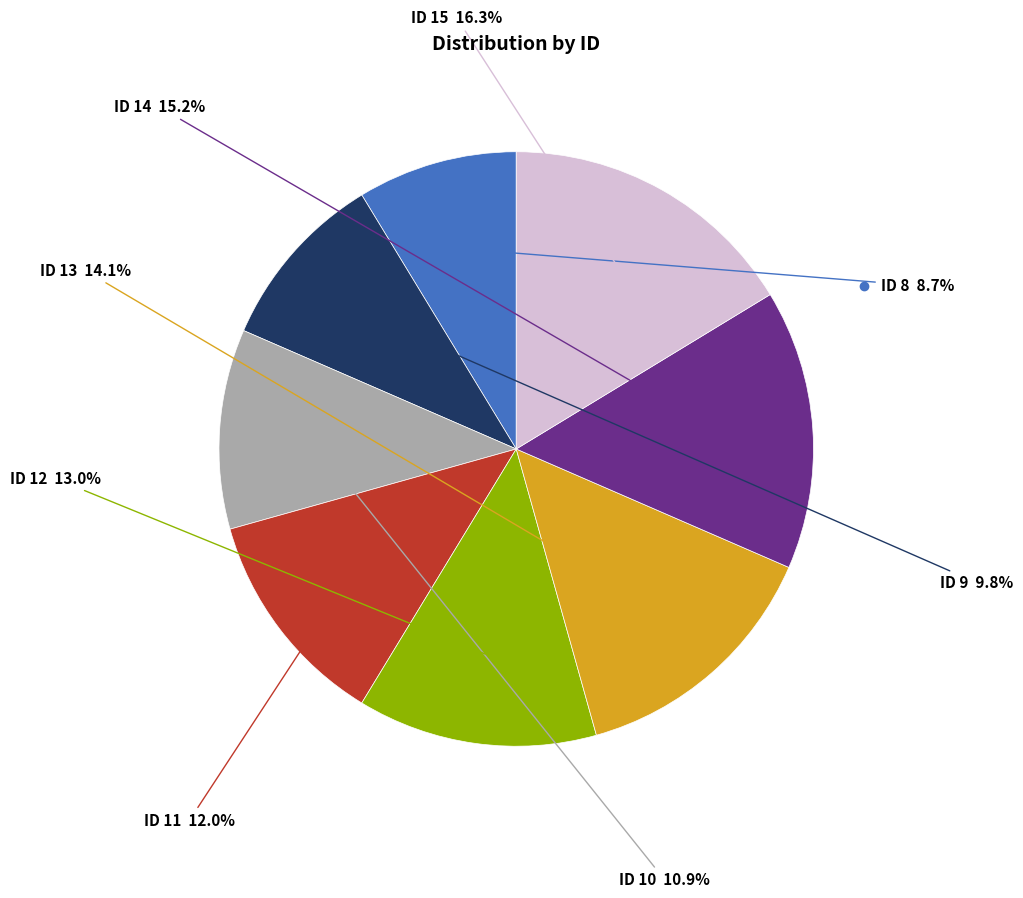

Does ID 12 account for over 50% of the chart?

No